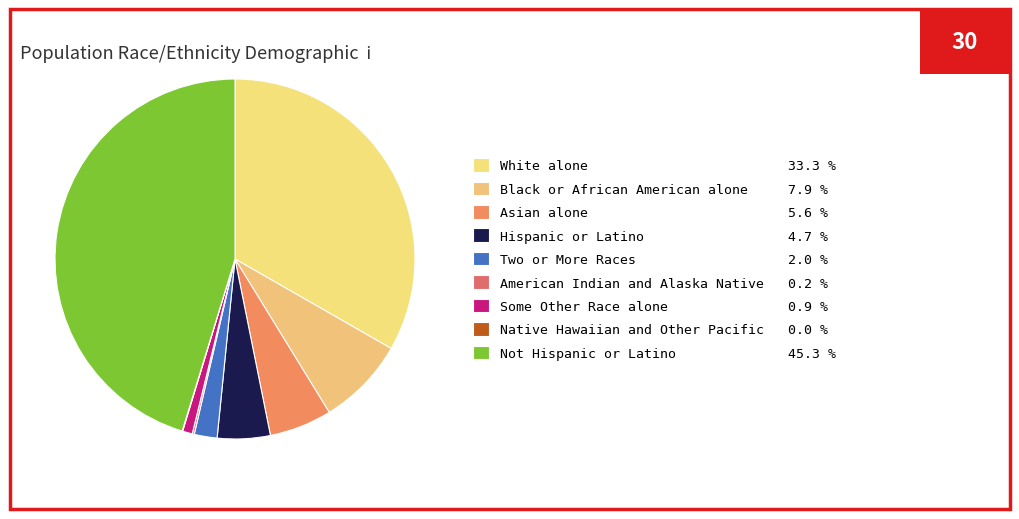

True or false: Asian alone accounts for 1% of the total.

False